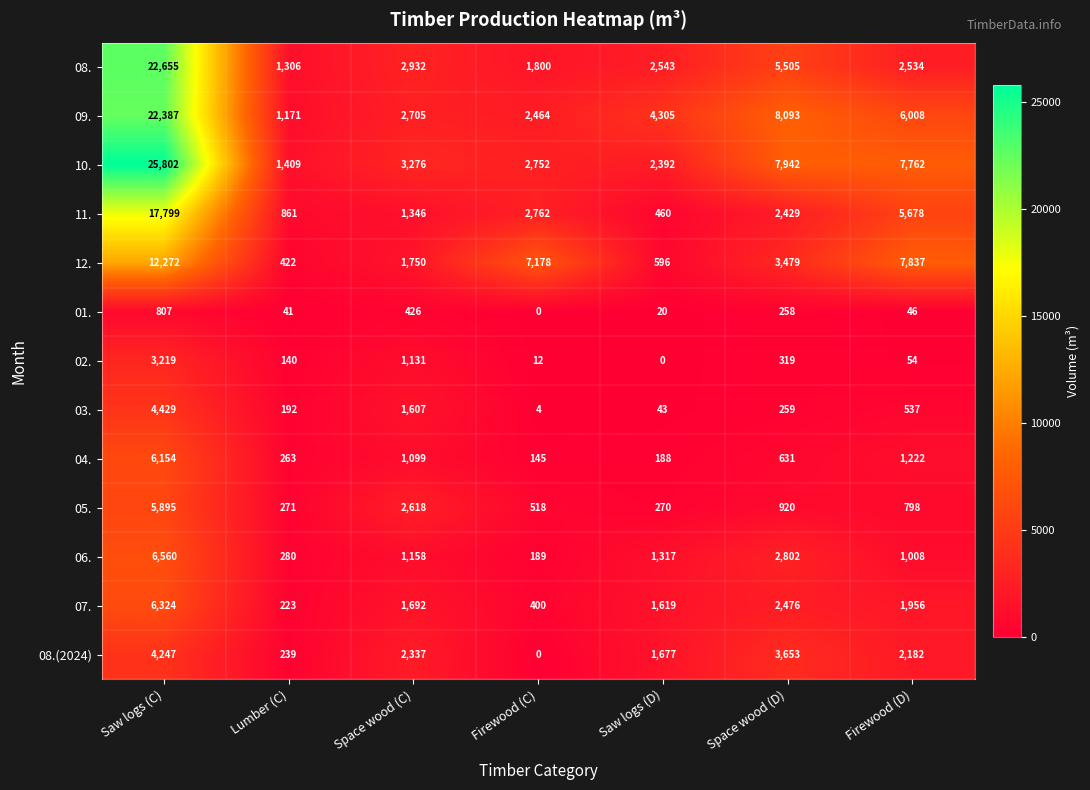

Which series has the widest spread of values?

10.